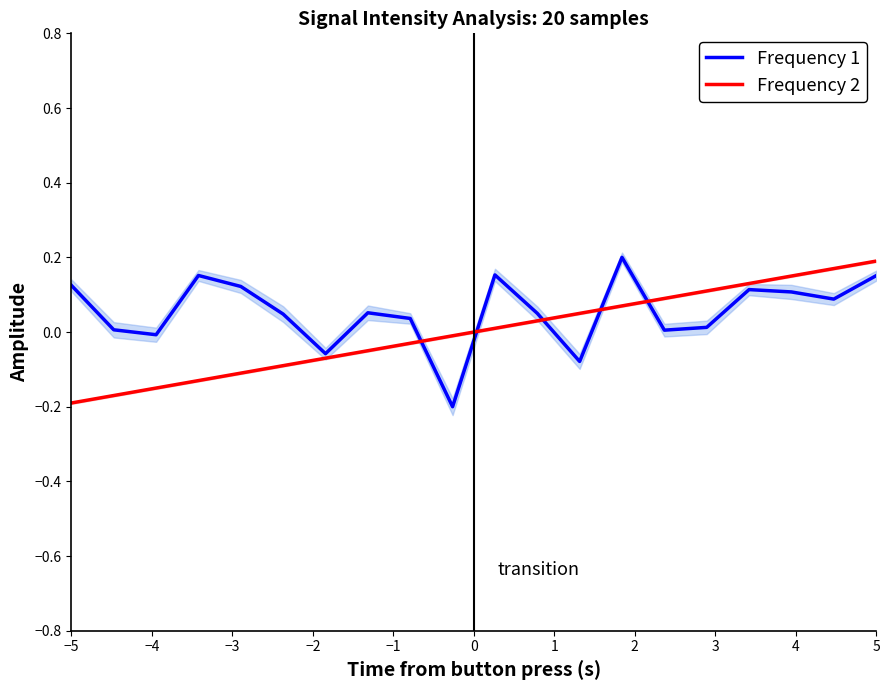

True or false: Frequency 2 has a value of -0.3 at −5.

False